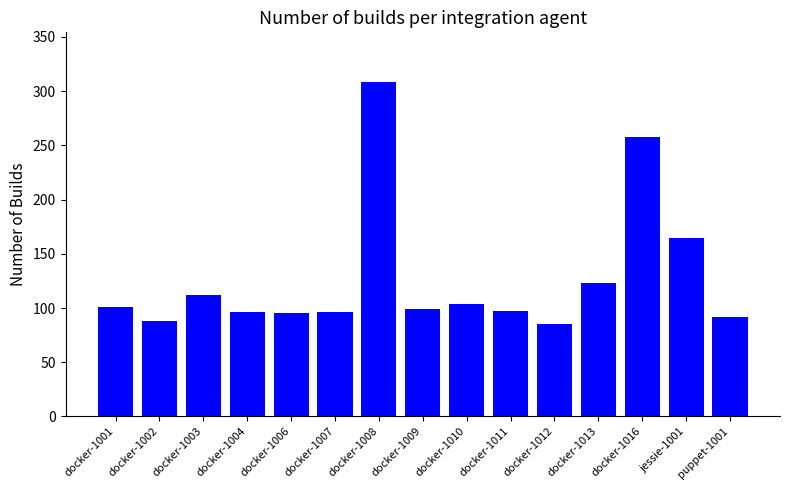

How many bars are there in total?

15